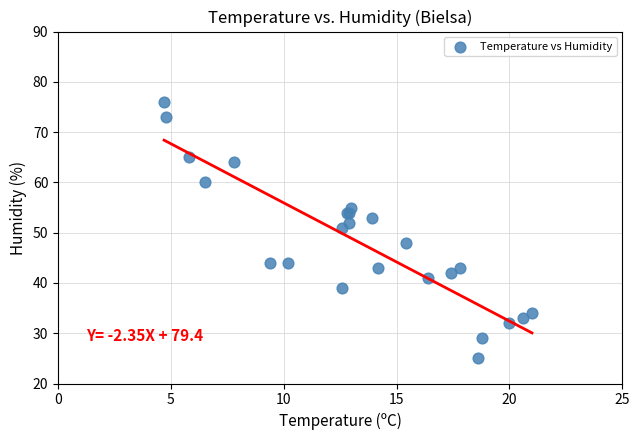

What Y value in the scatter plot is closest to 50?

51